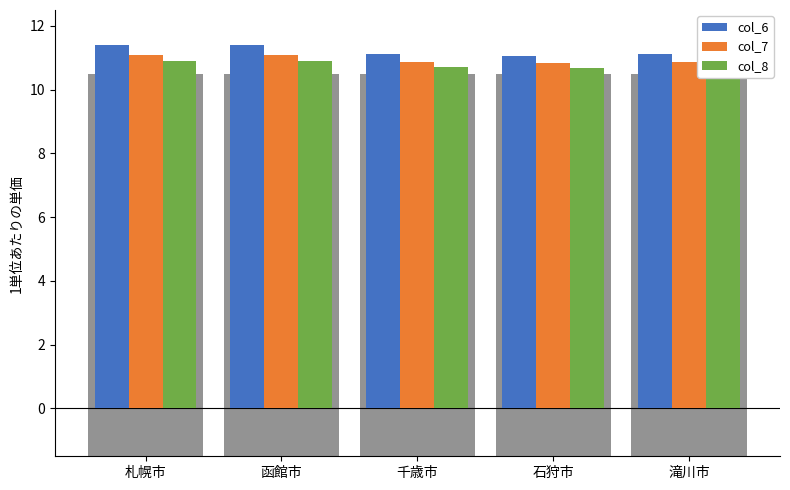

Is the value of col_7 at 千歳市 greater than the value of col_6 at 千歳市?

No